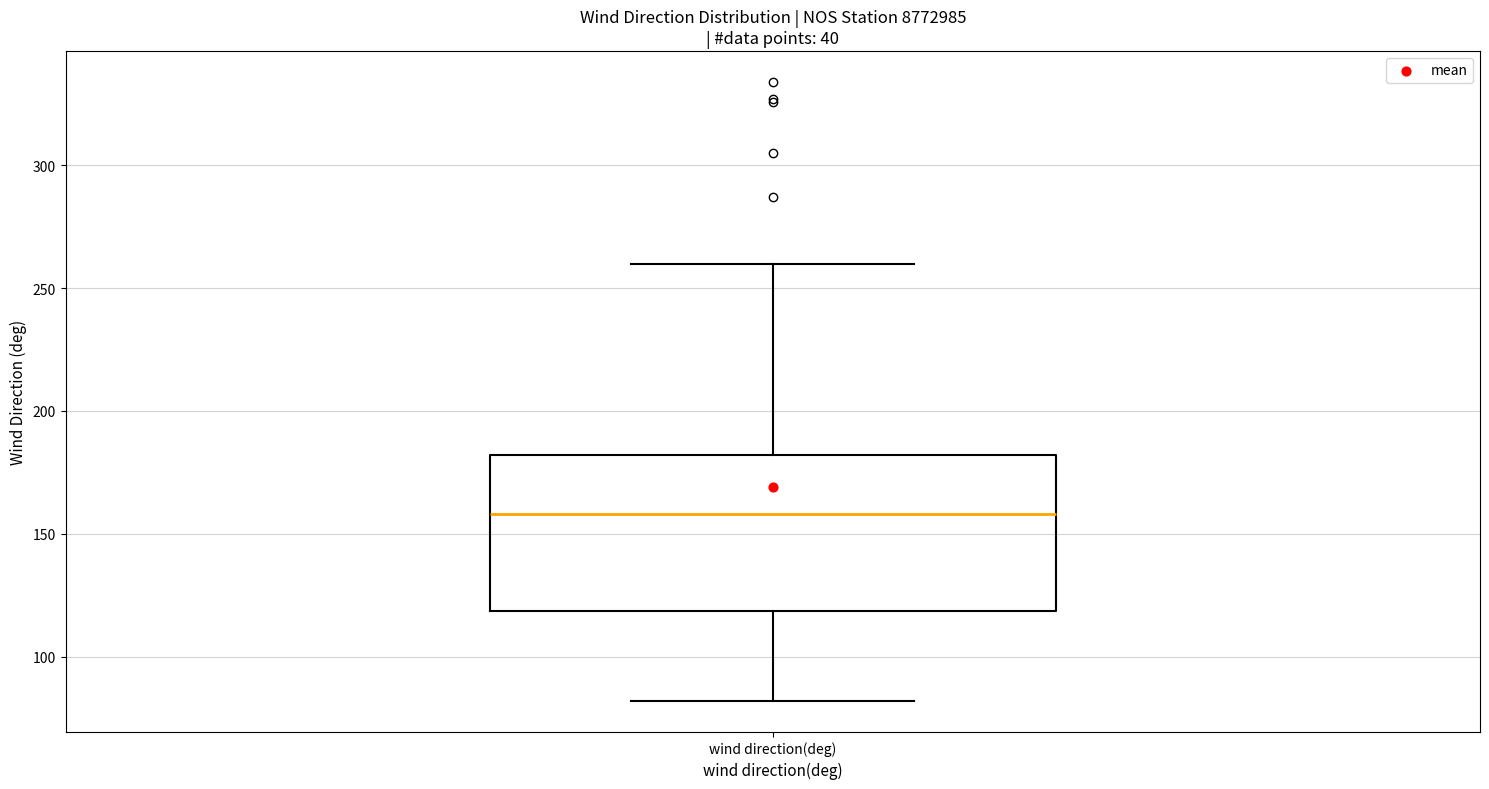

Transcribe this box plot: give where the median line is, the range the box spans, and where the two whiskers end, as read against the y-axis. The values are not printed on the chart, so give them approximately, as read against the axis.

median 160, box 120 to 180, whiskers 80 to 260